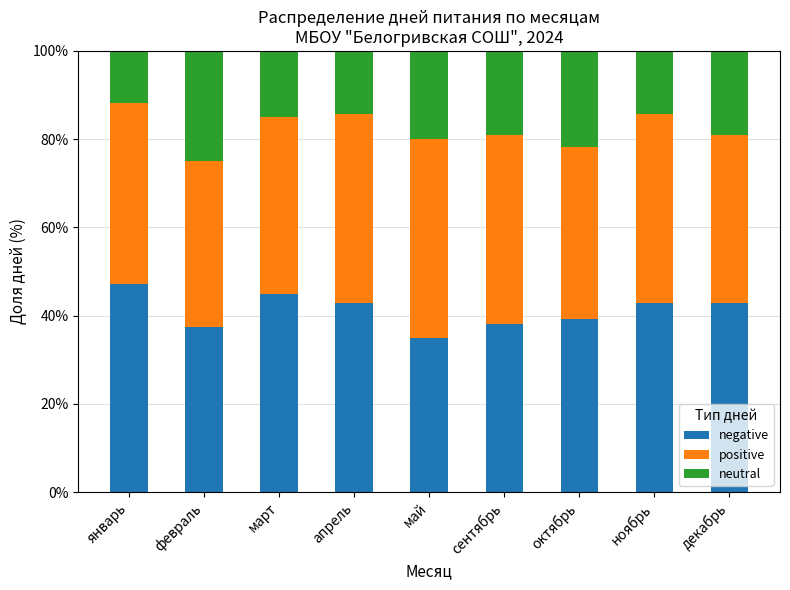

Reading left to right, list the values for the negative series.

47.1	37.5	45.0	42.9	35.0	38.1	39.1	42.9	42.9